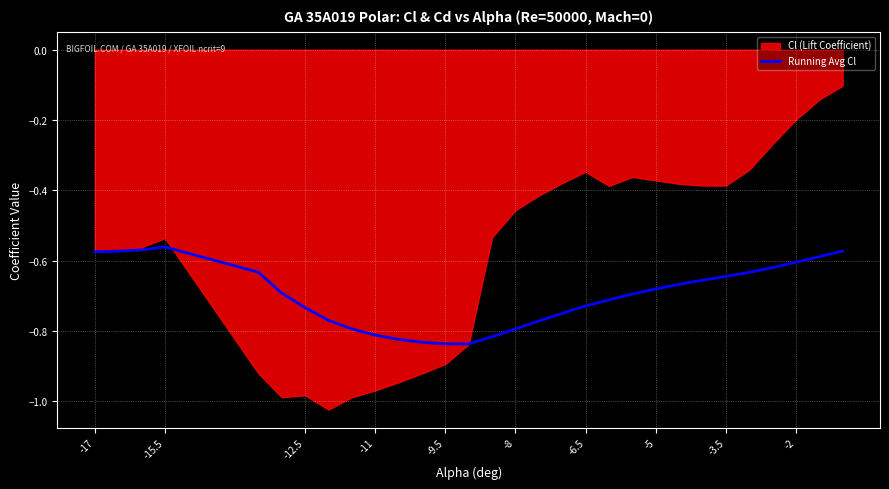

True or false: Running Avg Cl has a value of -1.3 at -11.

False